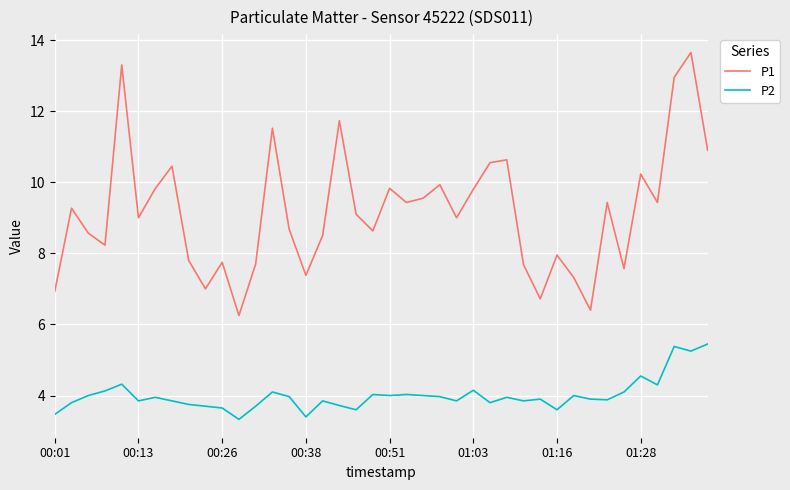

True or false: P1 and P2 intersect in this chart.

False